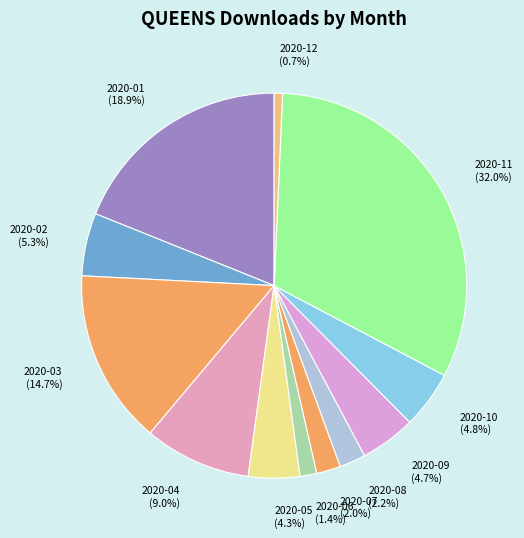

Which category has the biggest portion of the pie?

2020-11